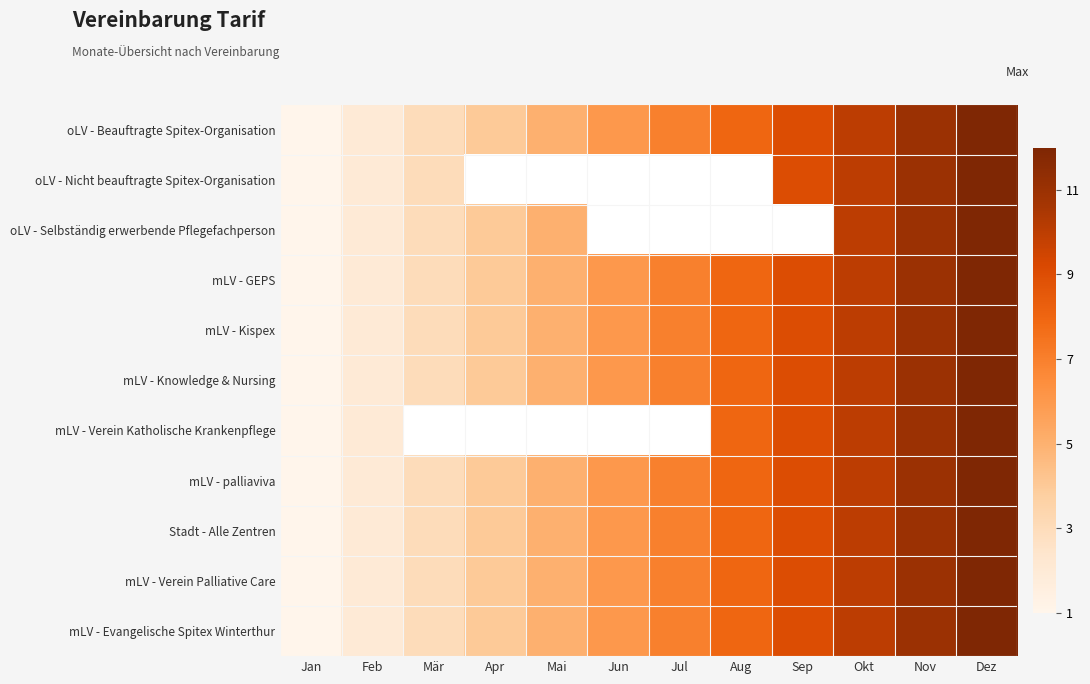

The value of mLV - Knowledge & Nursing at Jul is 7.0. True or false?

True